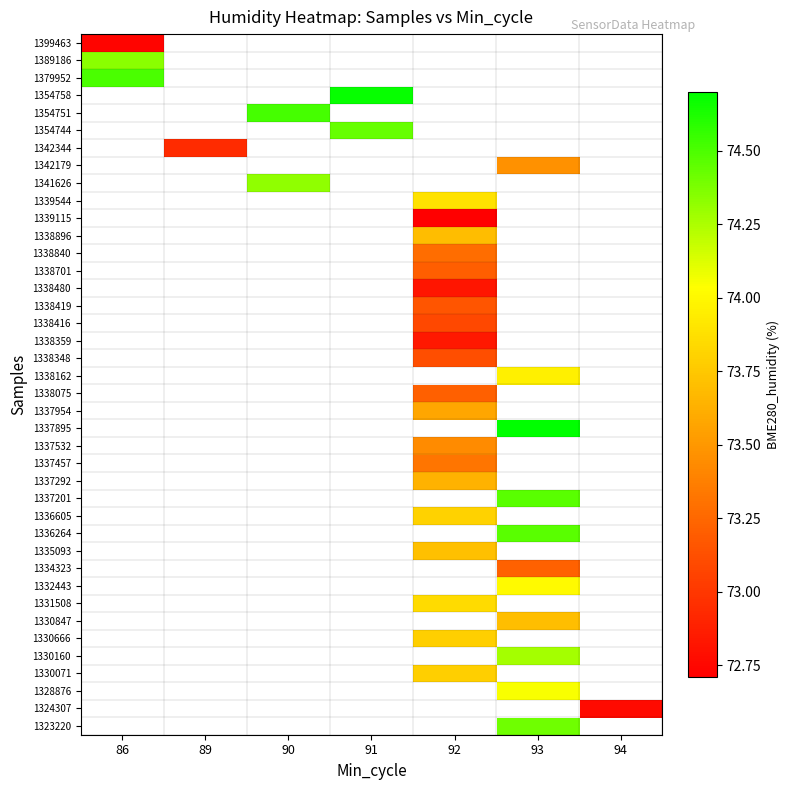

Count the number of categories in the chart.

7